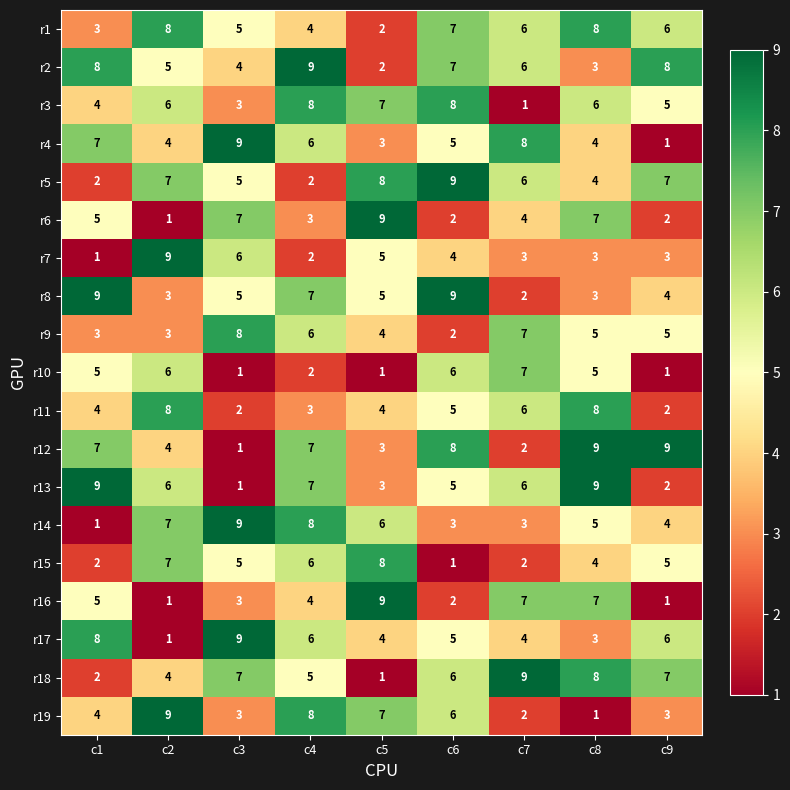

At which label does r14 reach its peak?

c3